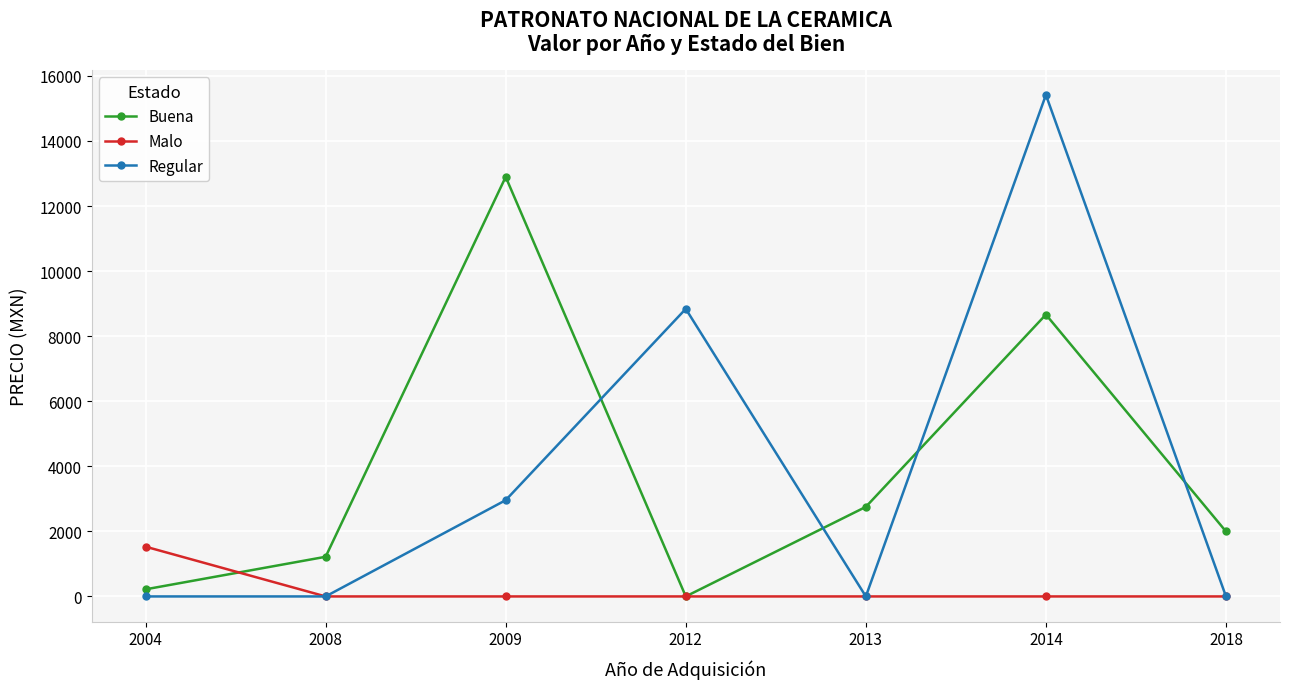

What is the maximum value shown in the chart?

15414.9